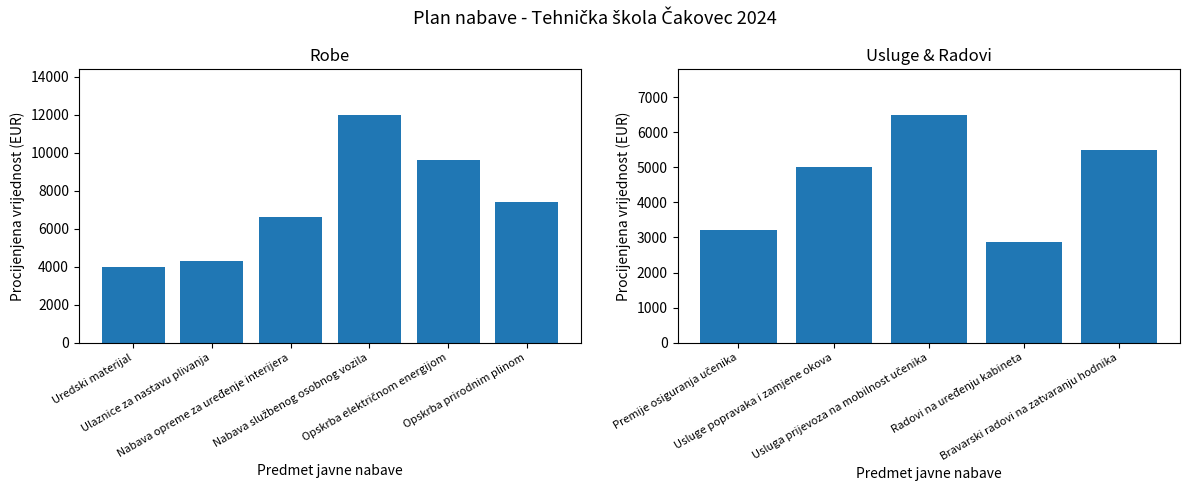

What is the difference between the second highest and minimum values?

6730